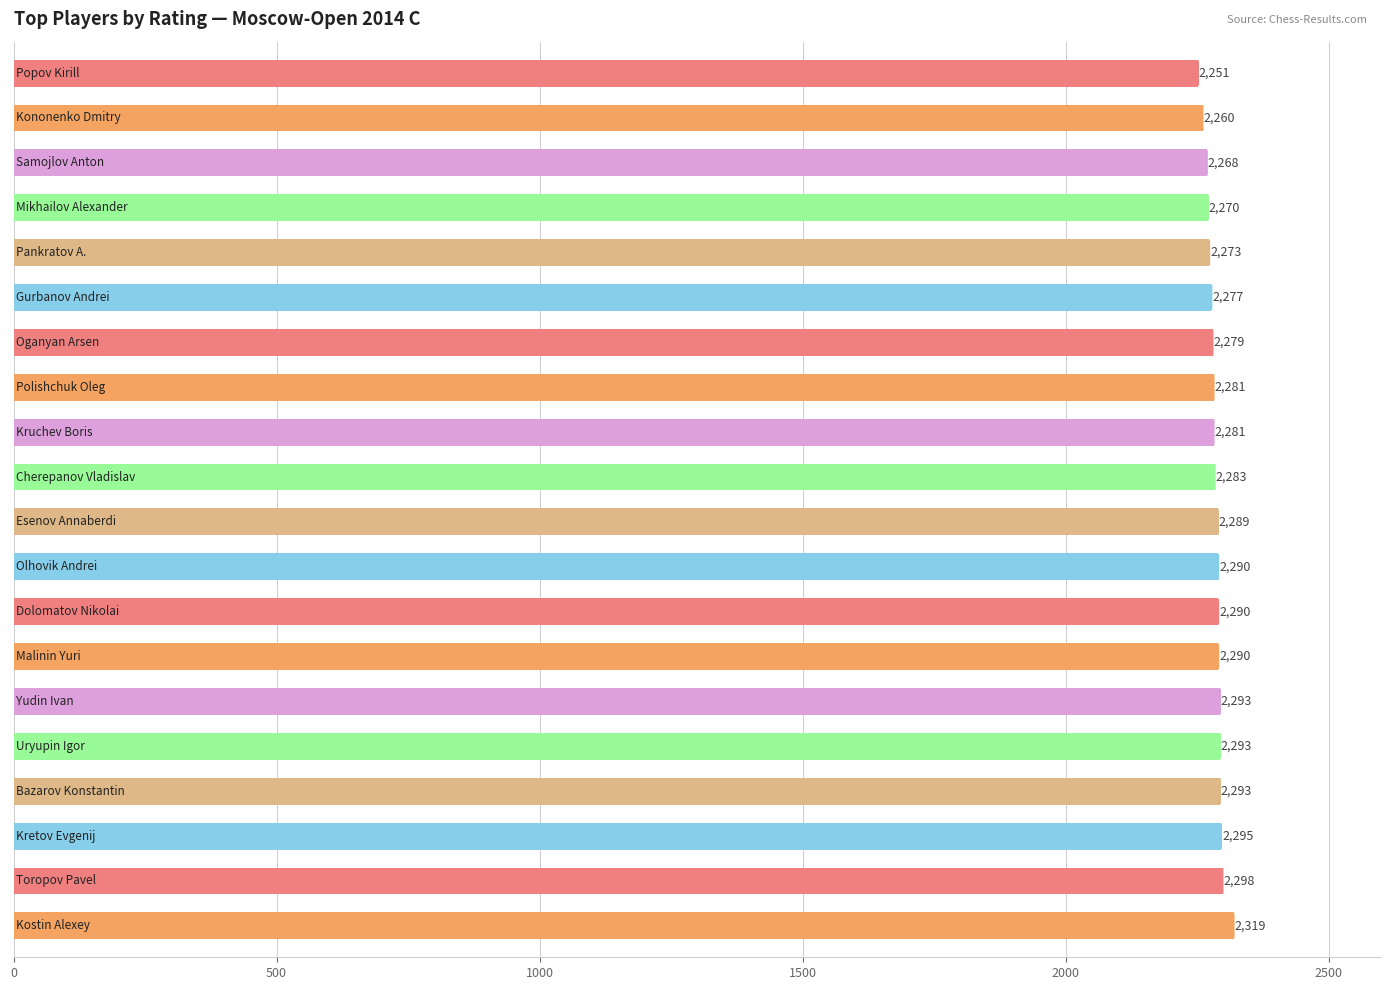

Reading bottom to top, list all the values displayed in this chart.

2319	2298	2295	2293	2293	2293	2290	2290	2290	2289	2283	2281	2281	2279	2277	2273	2270	2268	2260	2251